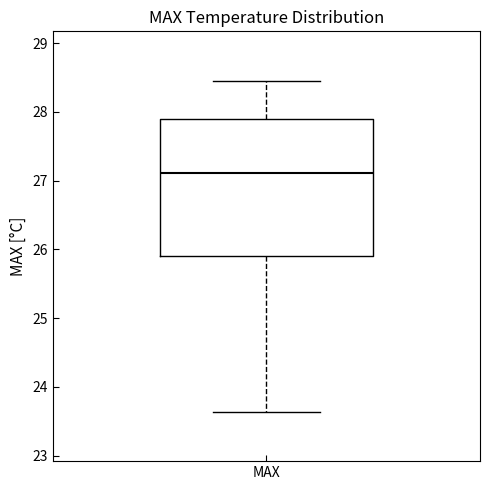

Read this box plot against the y-axis: the position of the median line, the range covered by the box, and the ends of both whiskers. The values are not printed on the chart, so give them approximately, as read against the axis.

median 27.1, box 25.9 to 27.9, whiskers 23.6 to 28.5